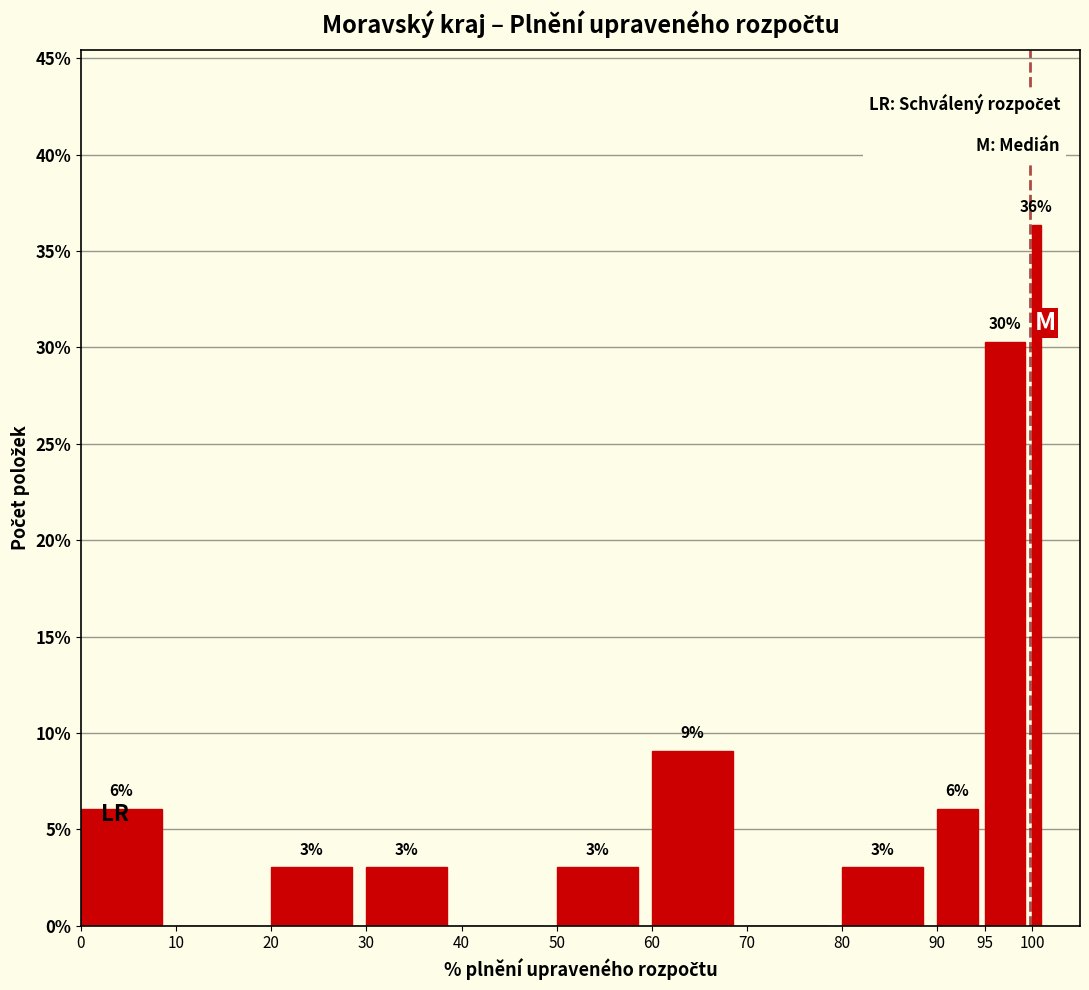

Around what value on the x-axis is the tallest bar? Give the approximate position of its centre, as read against the axis.

100.5